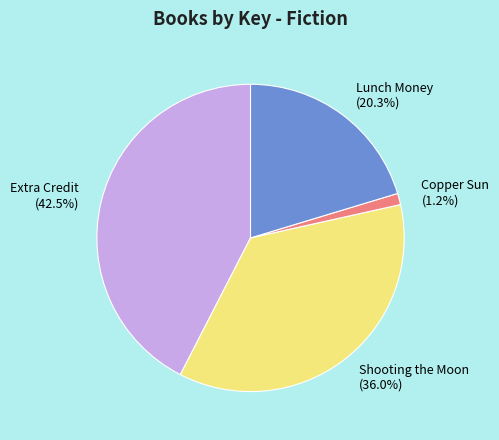

To the nearest percent, what is the combined percentage of Extra Credit and Copper Sun?

44%